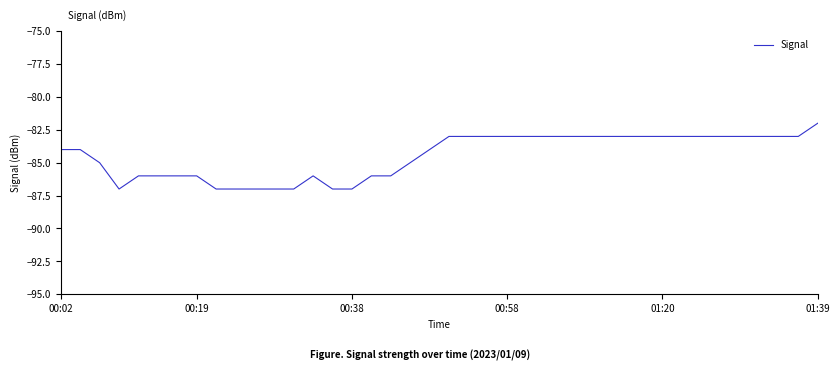

What is the difference between the maximum and minimum values?

5